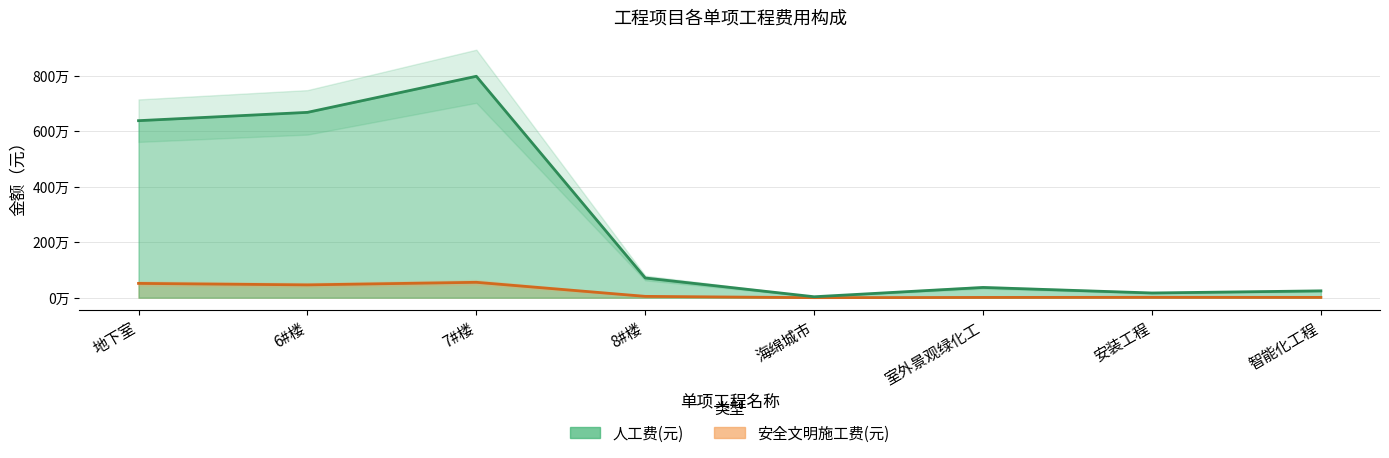

What position from the left is 8#楼?

4